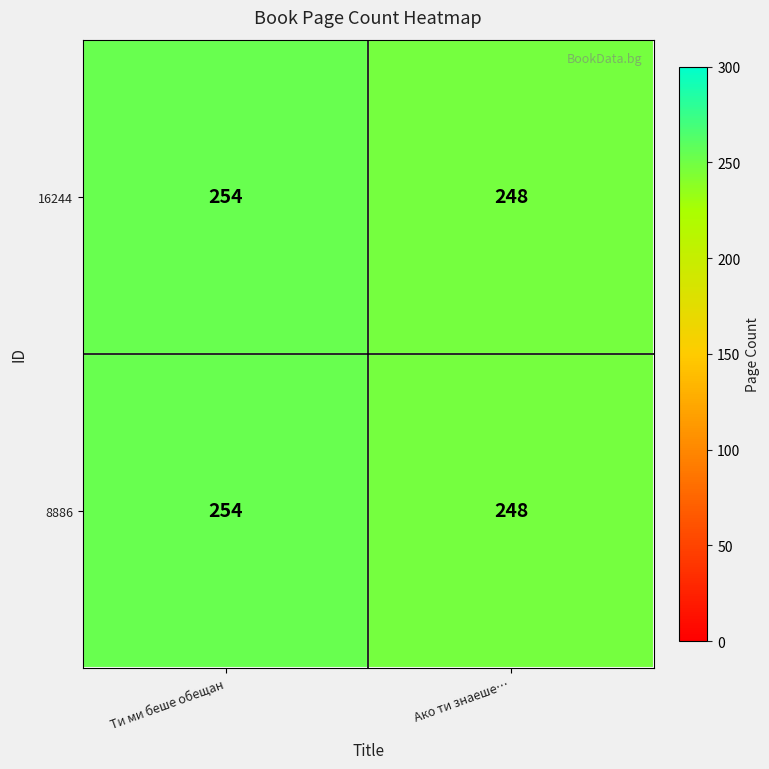

At which category does the chart reach its peak across all series?

Ти ми беше обещан